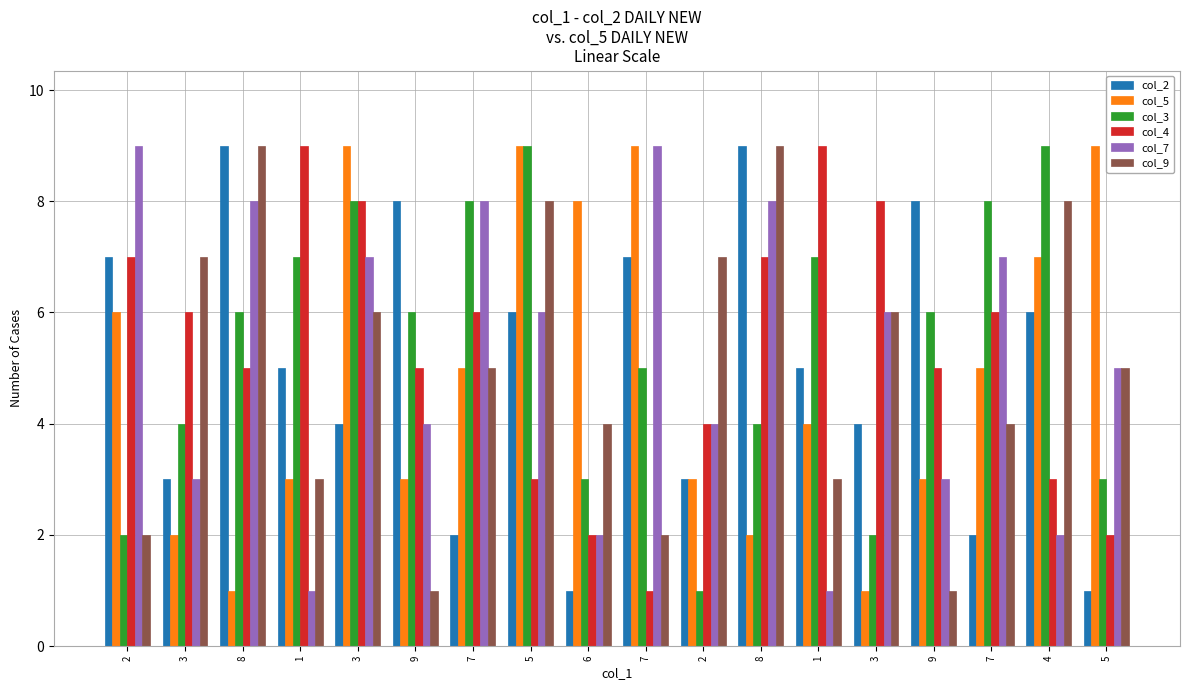

How many bars are there in each group?

6